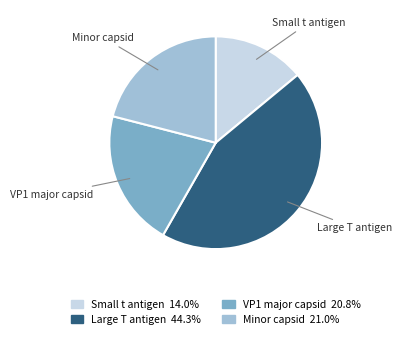

How many slices are in this pie chart?

4